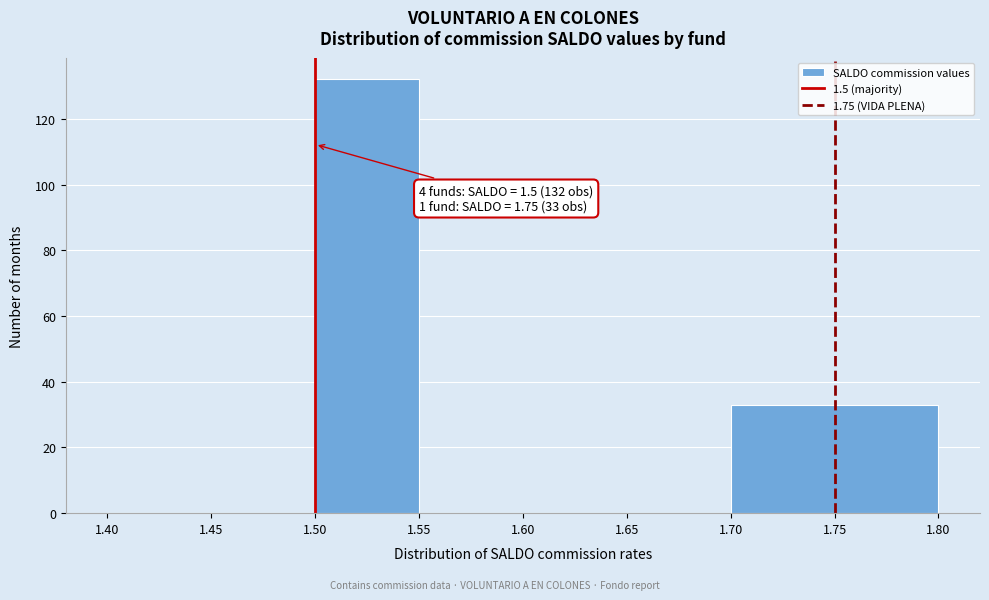

Which range on the x-axis has the tallest bar?

1.50 to 1.55